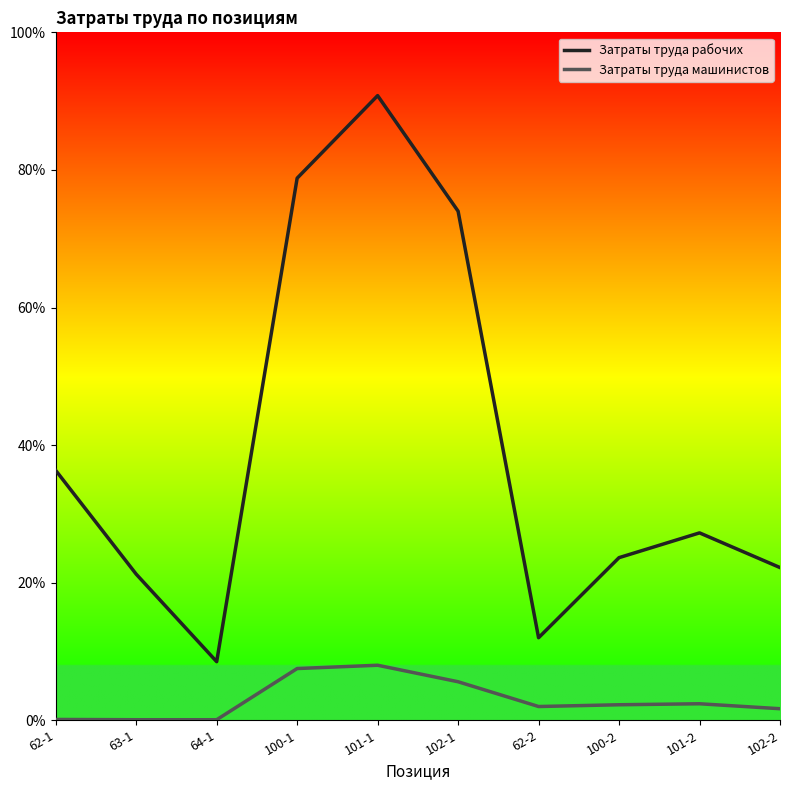

True or false: Затраты труда рабочих has a value of 12.1 at 100-1.

False